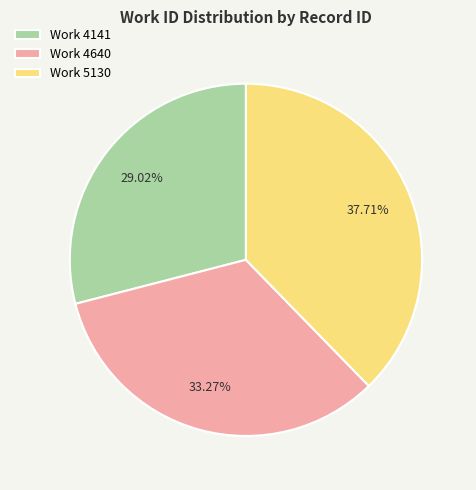

Which category has the biggest portion of the pie?

Work 5130